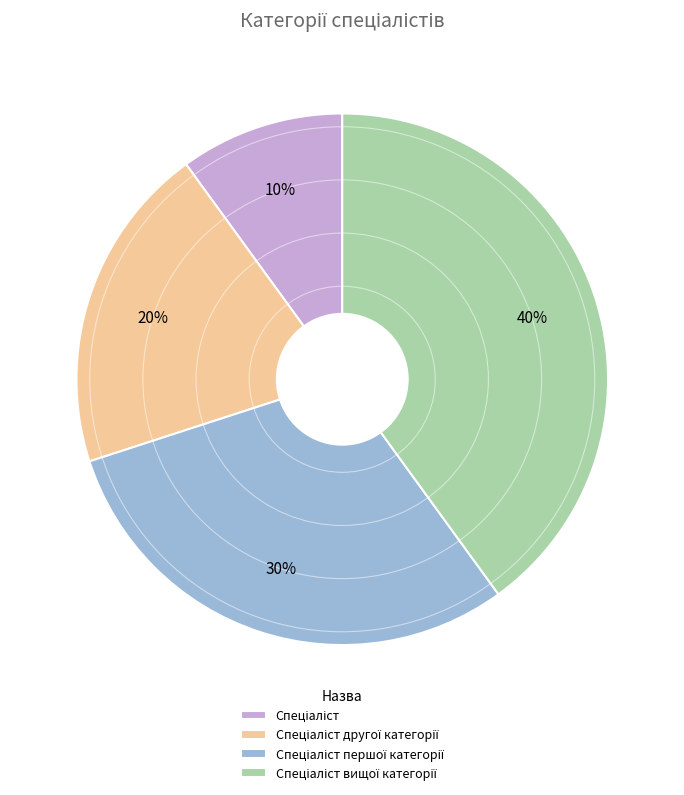

Does any single category account for the majority?

No